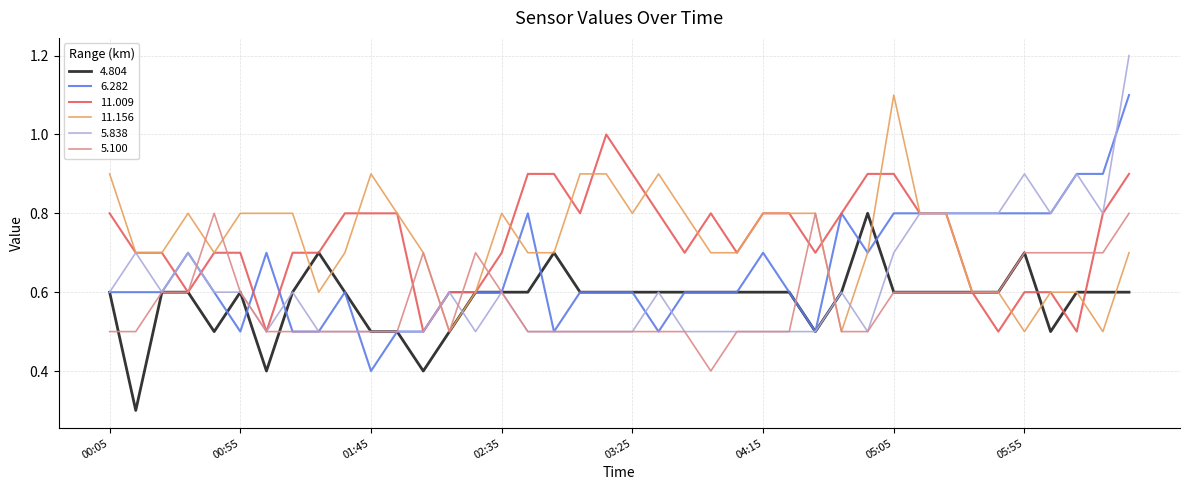

What is the minimum value shown in the chart?

0.3